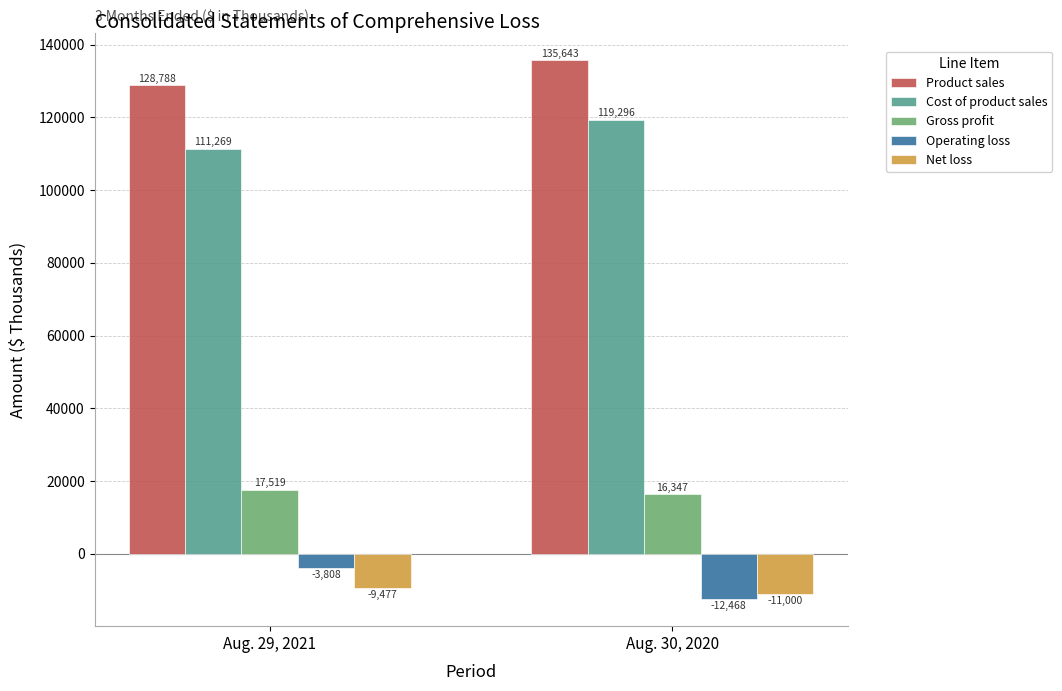

How many bars are there in total?

10